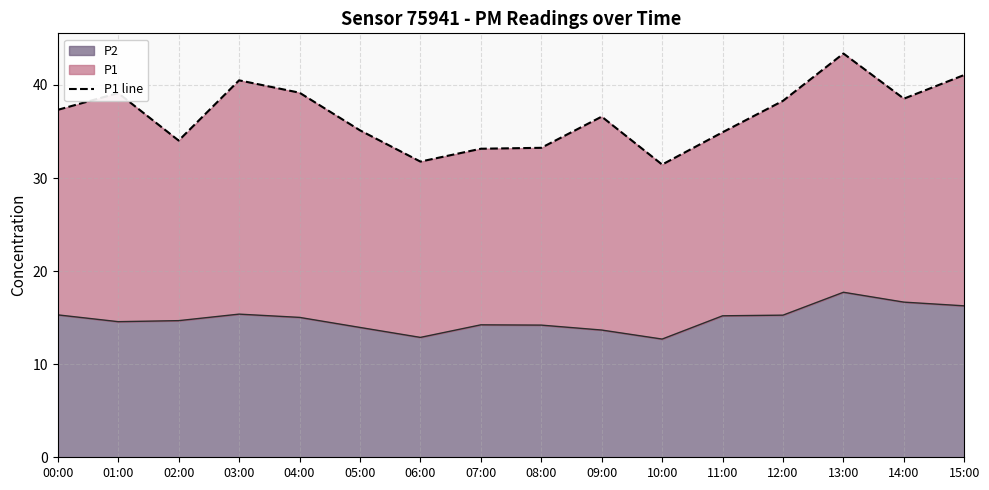

What is the difference between the maximum and minimum values?

11.9